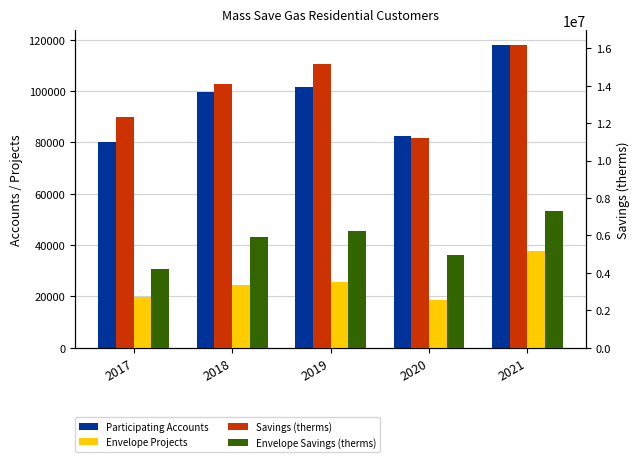

Which series has the largest total across all categories?

Savings (therms)